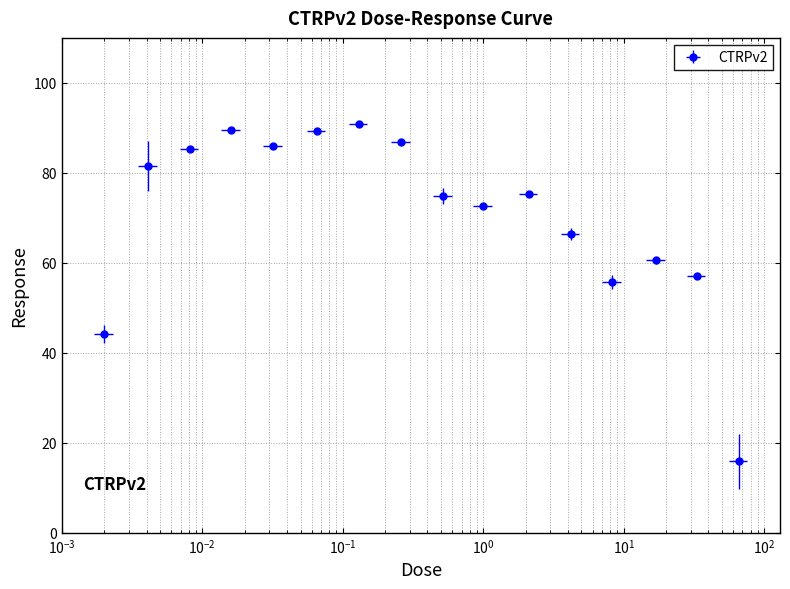

What is the change in value from 0.065 to 33.0?

-32.3